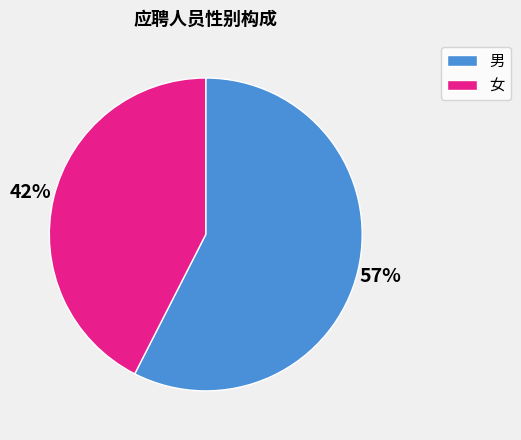

Combined, do 男 and 女 account for over 50%?

Yes